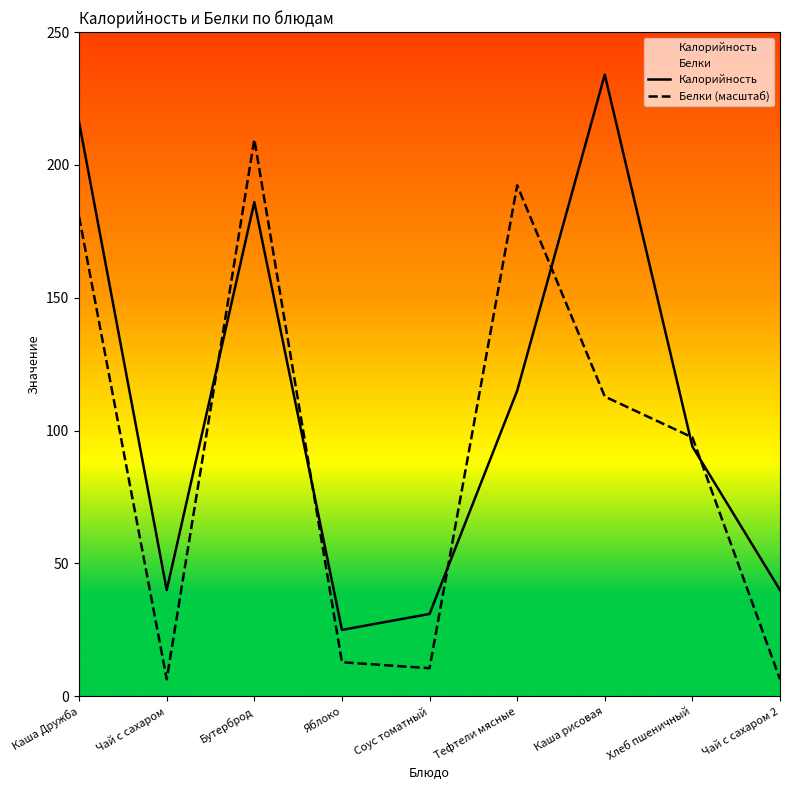

What is the sum of all Белки (масштаб) values?

828.8